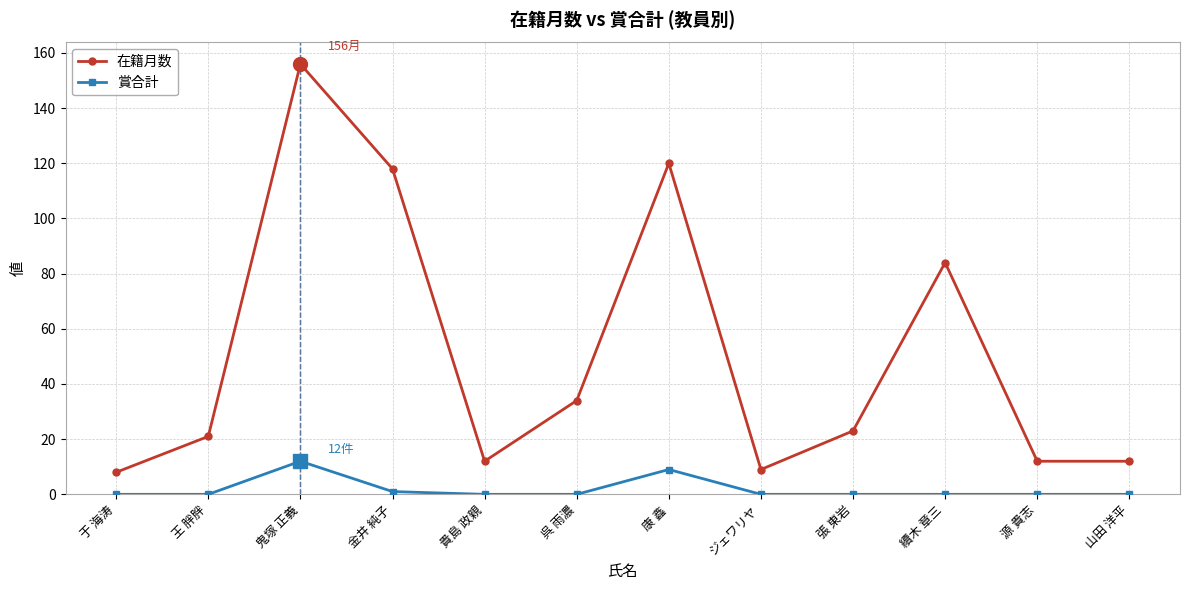

Reading right to left, list all the values displayed in this chart.

在籍月数: 12	12	84	23	9	120	34	12	118	156	21	8
賞合計: 0	0	0	0	0	9	0	0	1	12	0	0